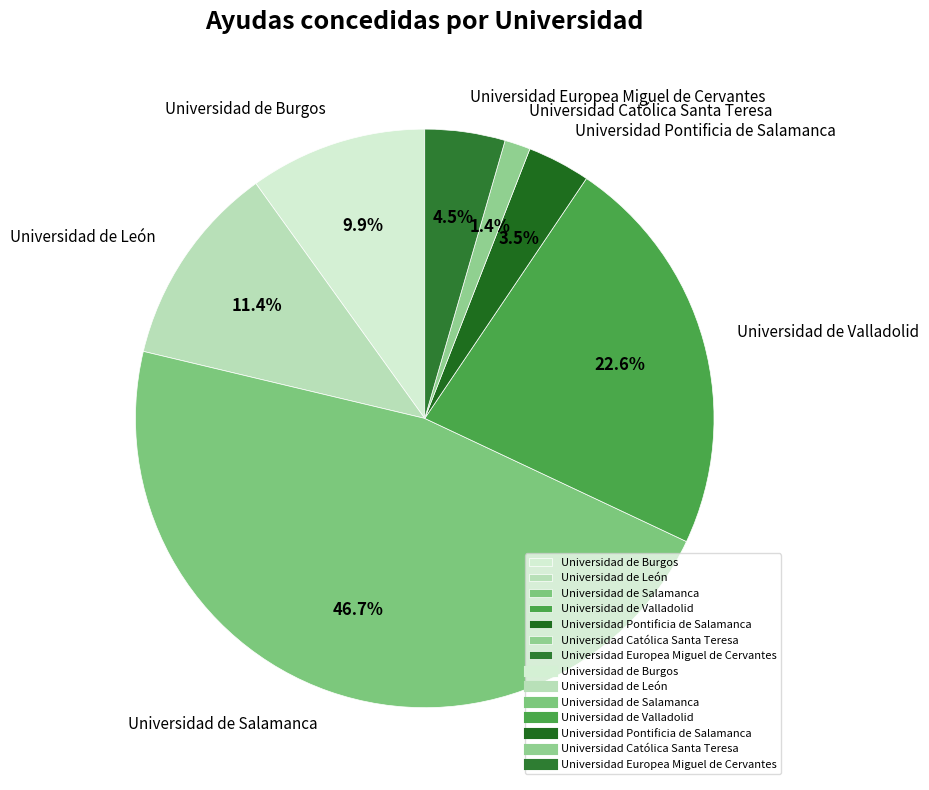

How many segments does this pie chart have?

7